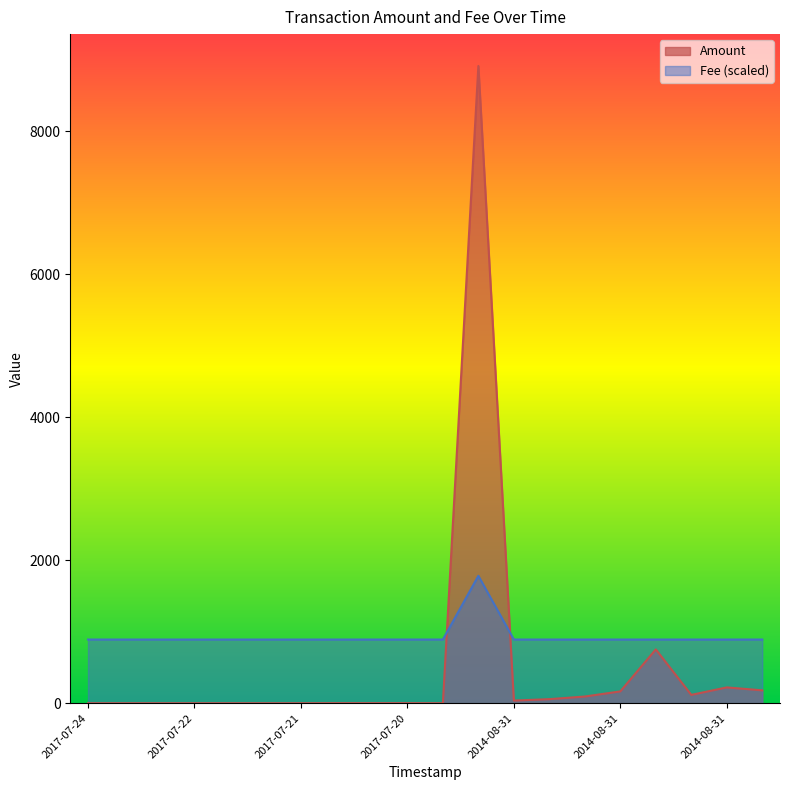

How many interior local peaks does the Fee series have?

1